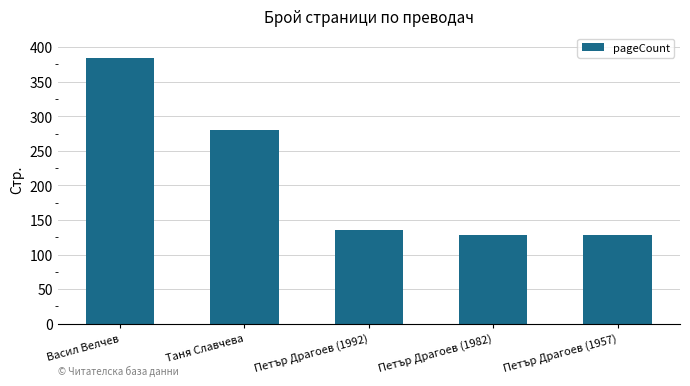

What is the sum of all values?

1056